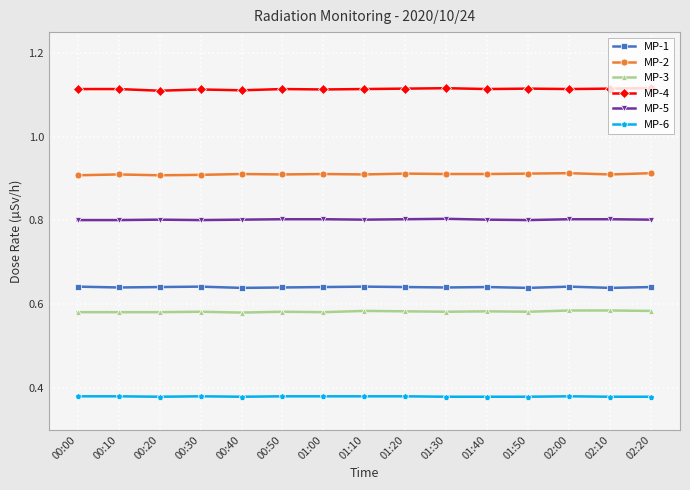

At 00:30, list the series in order from smallest to largest.

MP-6, MP-3, MP-1, MP-5, MP-2, MP-4